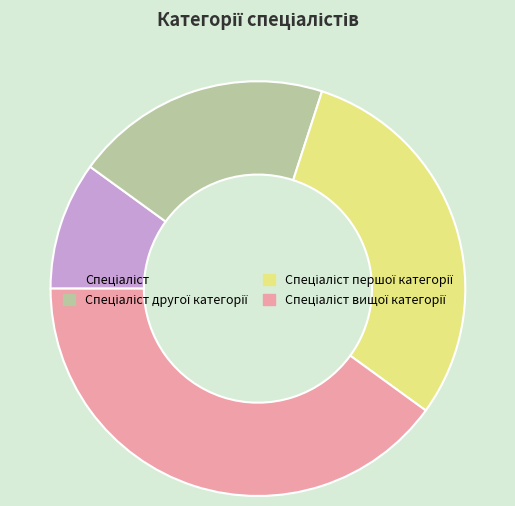

Is there any slice that represents more than half of the pie?

No